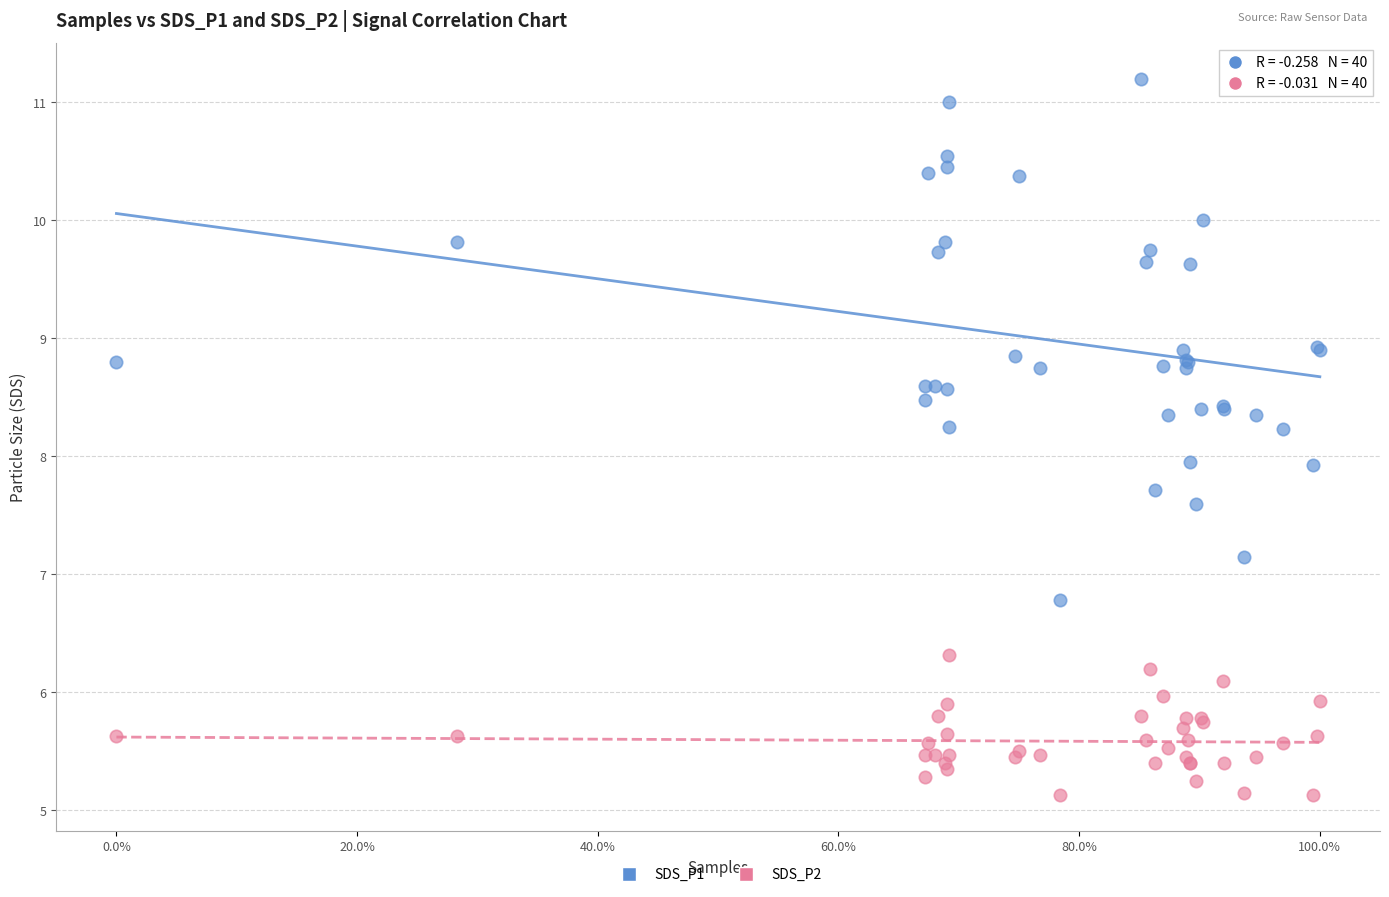

What are all the series names shown in the legend?

SDS_P1, SDS_P2